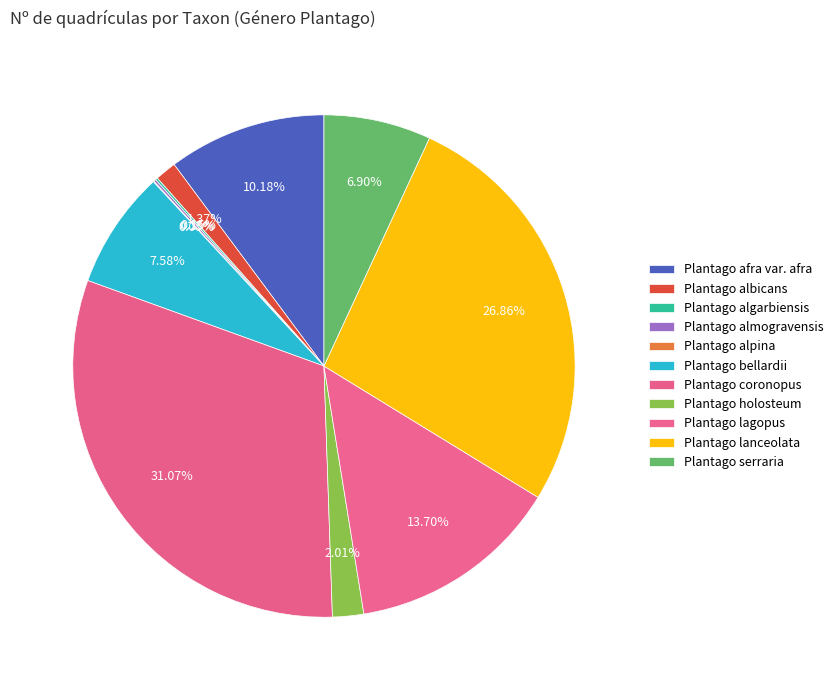

What is the change in value from Plantago algarbiensis to Plantago serraria?

+138